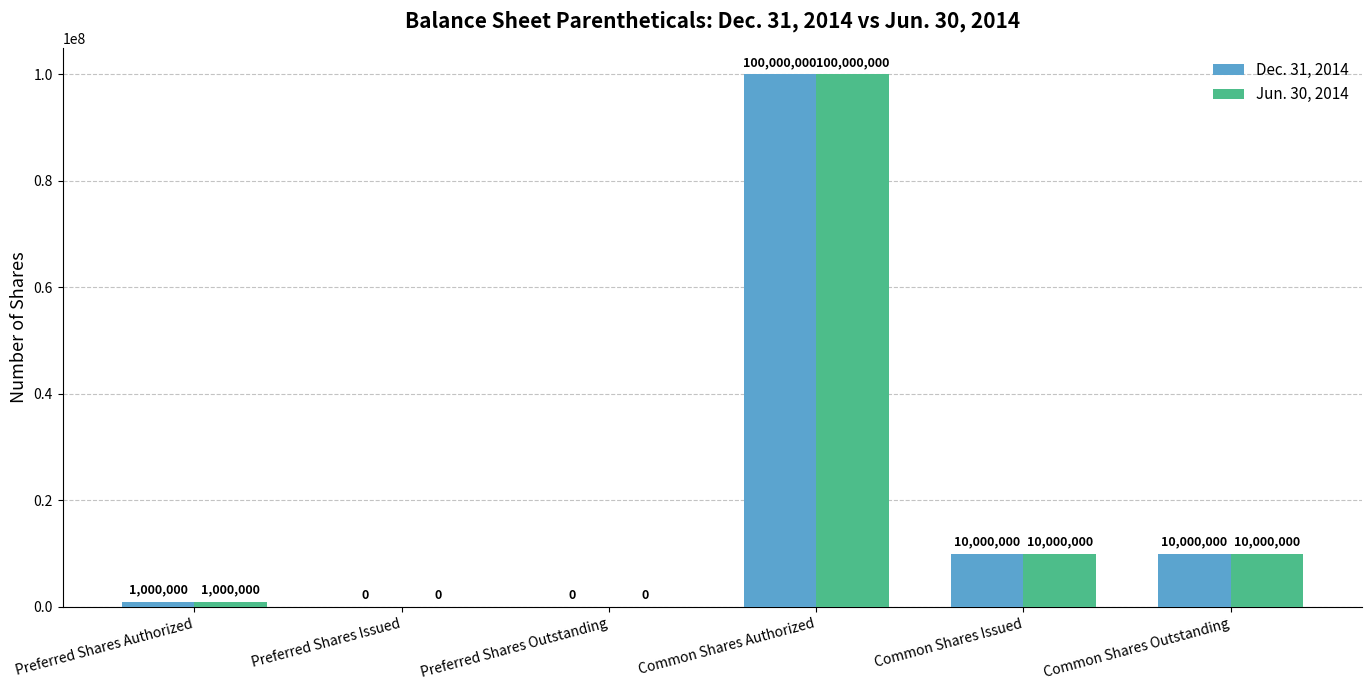

The value of Dec. 31, 2014 at Common Shares Outstanding is 10000000. True or false?

True